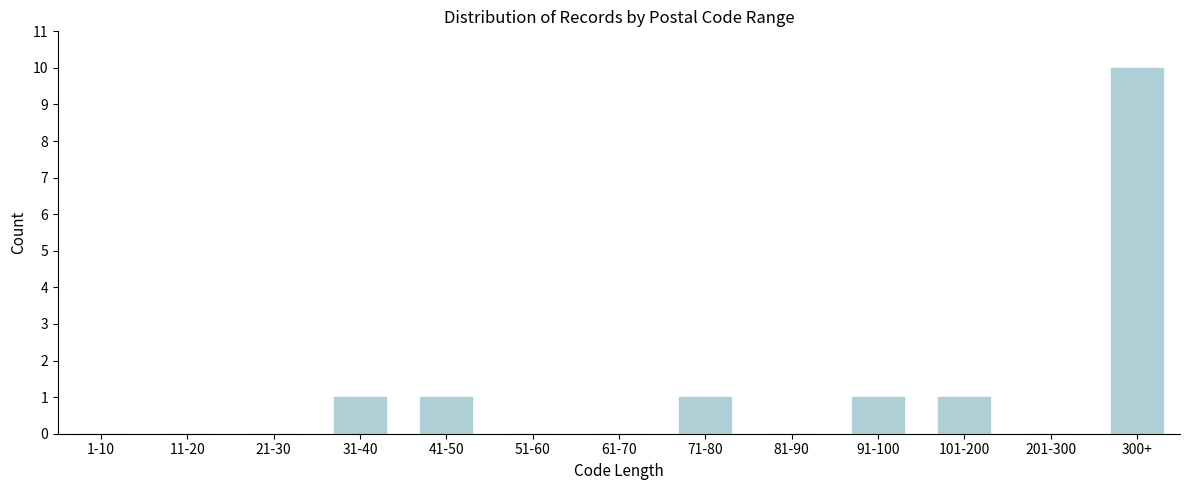

Reading left to right, what are all the values shown in this chart?

1-10=0	11-20=0	21-30=0	31-40=1	41-50=1	51-60=0	61-70=0	71-80=1	81-90=0	91-100=1	101-200=1	201-300=0	300+=10